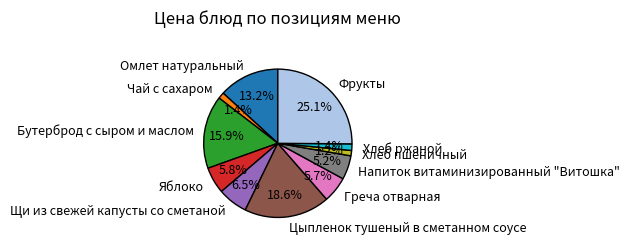

True or false: Омлет натуральный accounts for 13% of the total.

True